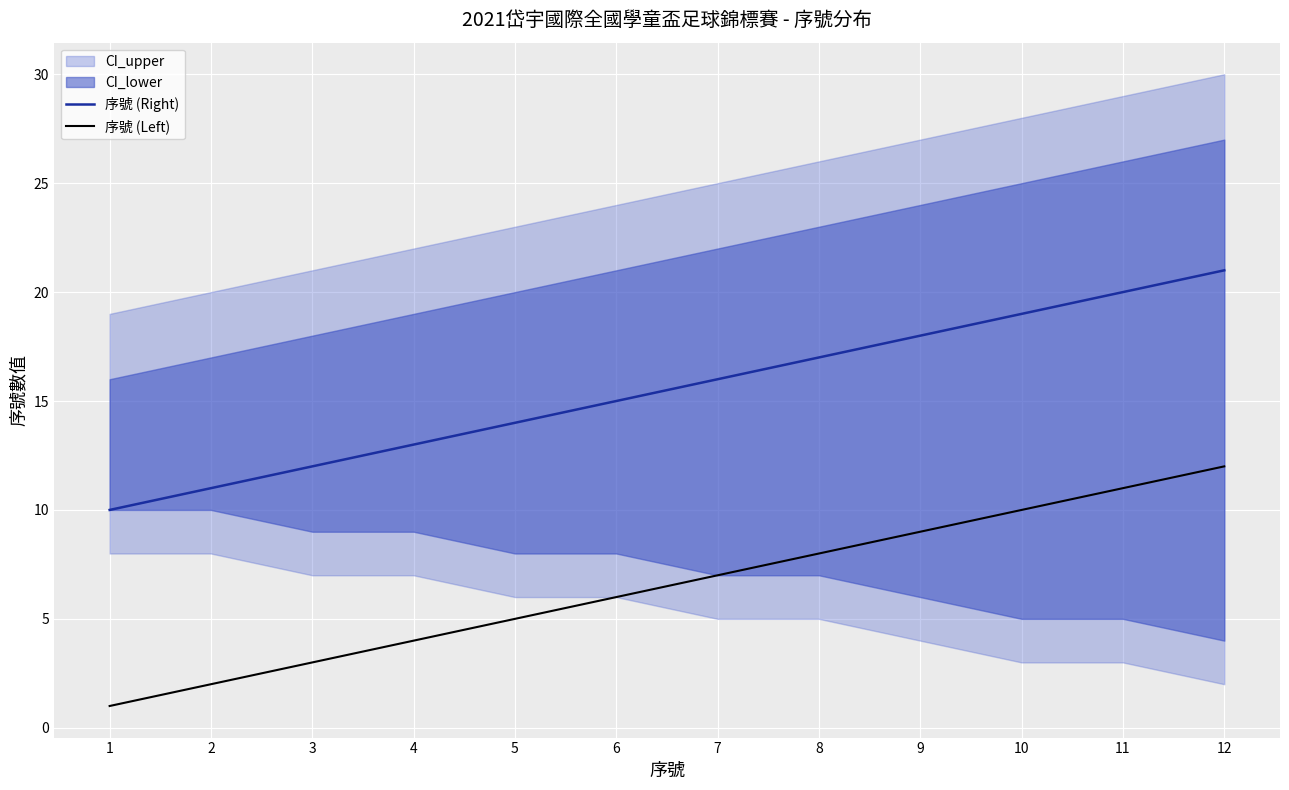

True or false: 序號 (Right) and 序號 (Left) cross at least once.

False